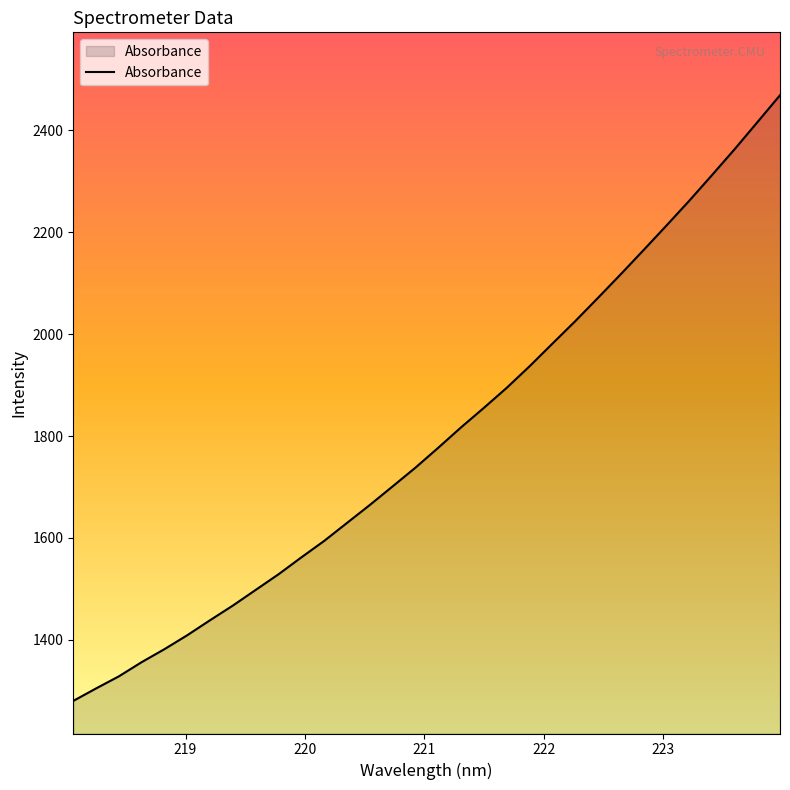

What is the smallest value displayed?

1280.2